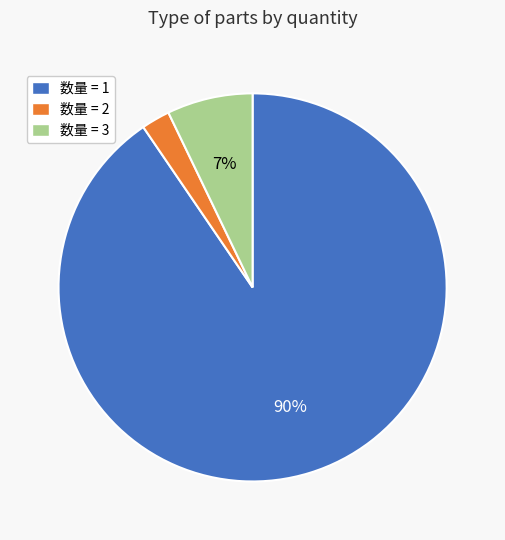

Combined, do 数量 = 1 and 数量 = 3 account for over 50%?

Yes